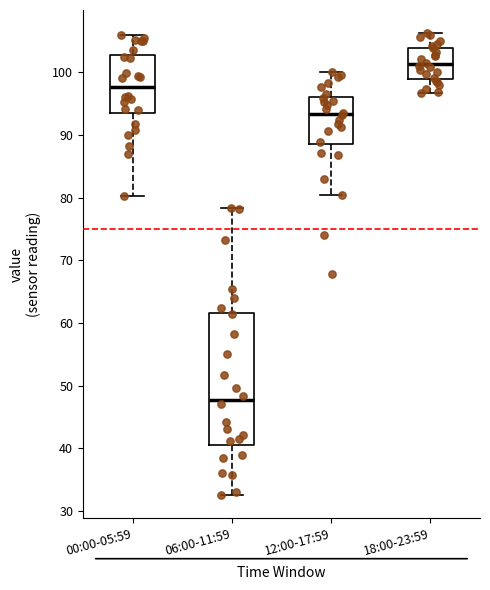

Which box has the lowest median line?

06:00-11:59